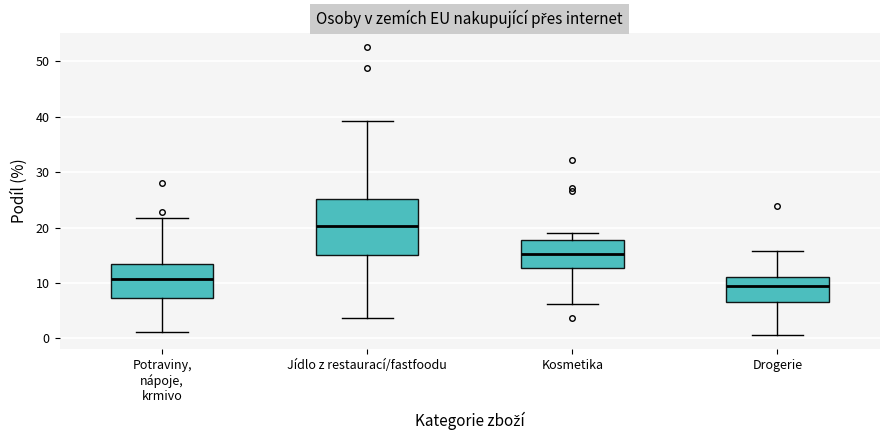

Reading left to right, read every box against the y-axis: the position of its median line, the range the box covers, and the ends of its whiskers. The values are not printed on the chart, so give them approximately, as read against the axis.

Potraviny, nápoje, krmivo: median 11, box 7 to 13, whiskers 1 to 22
Jídlo z restaurací/fastfoodu: median 20, box 15 to 25, whiskers 4 to 39
Kosmetika: median 15, box 13 to 18, whiskers 6 to 19
Drogerie: median 9, box 7 to 11, whiskers 1 to 16